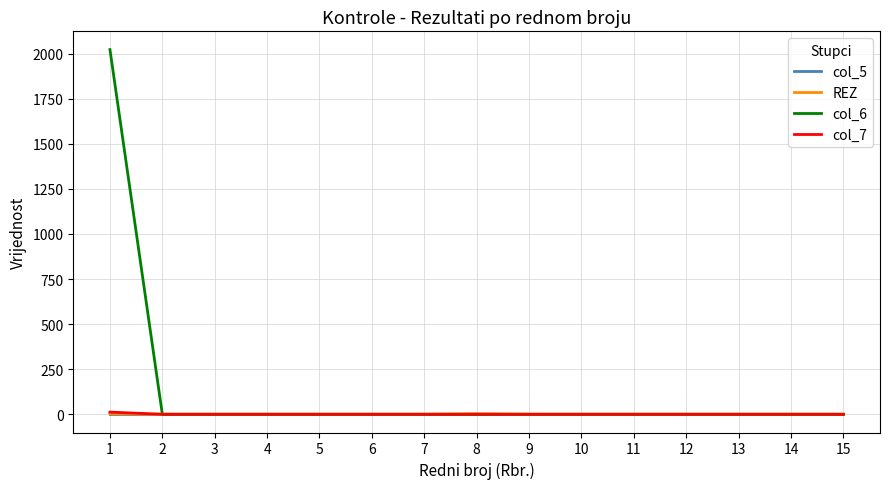

What is the greatest value displayed?

2023